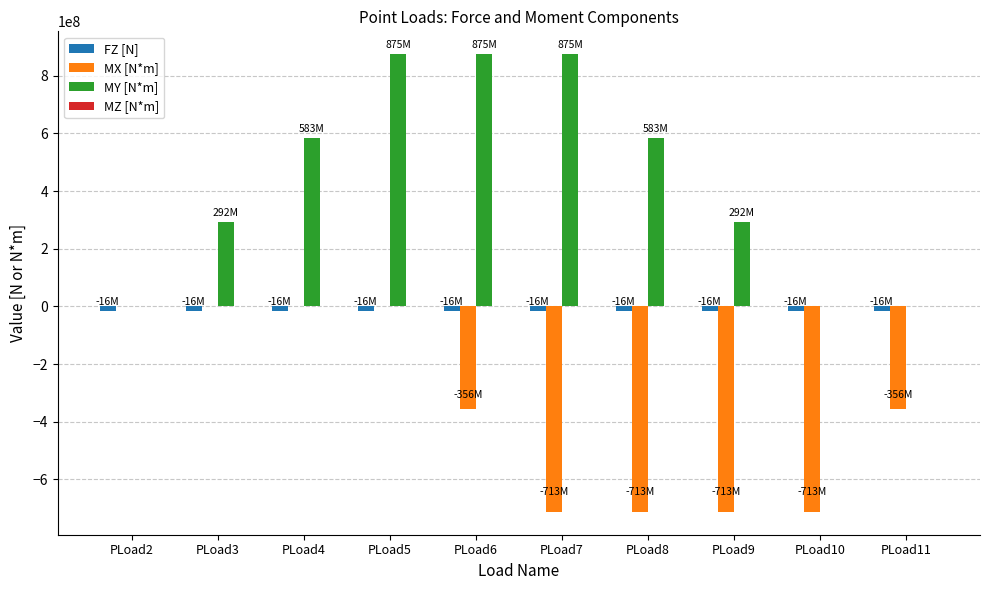

Is it true that MX [N*m] equals 0 at PLoad3?

True